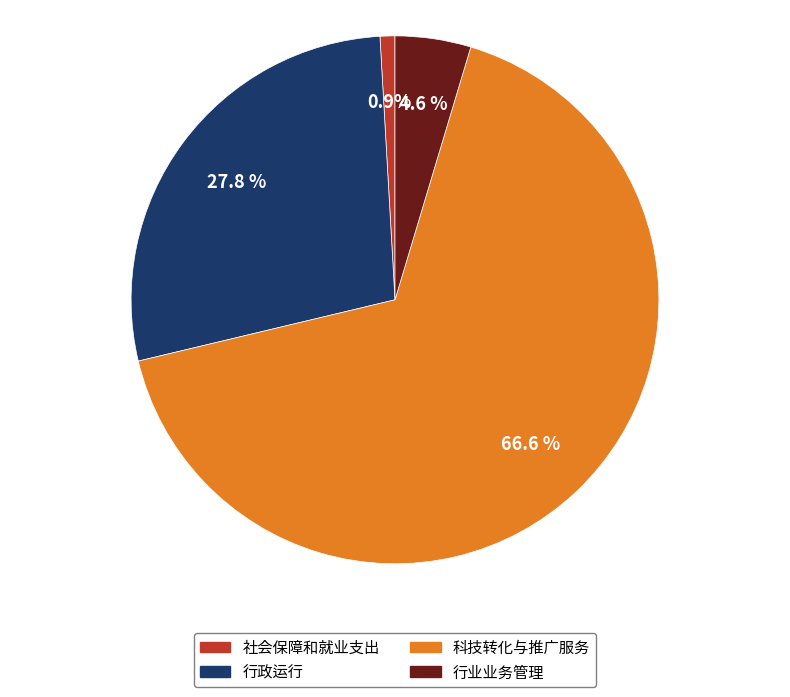

Count the number of slices in the pie.

4